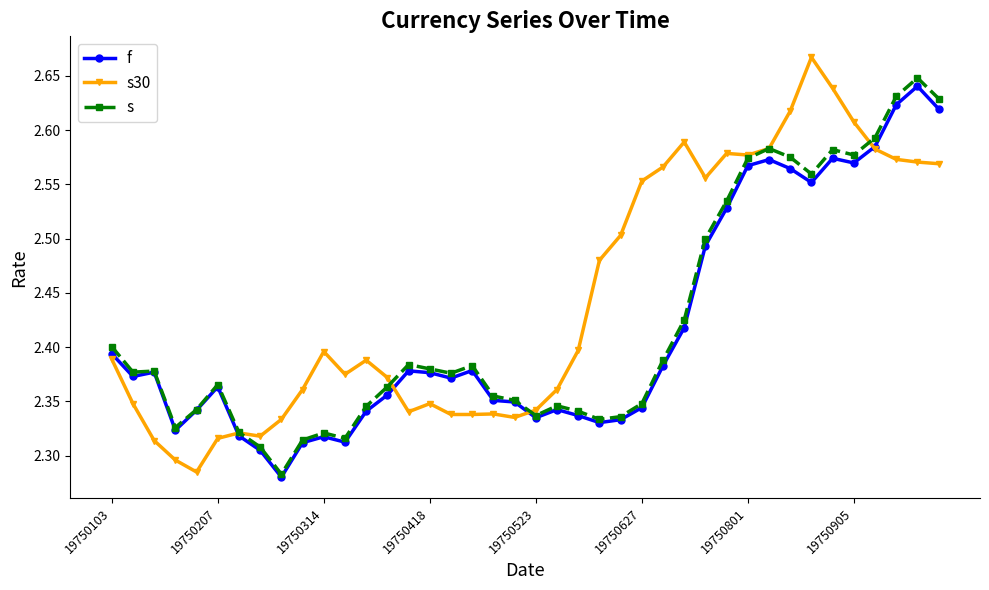

Rank the series by their average value, from highest to lowest.

s30, s, f